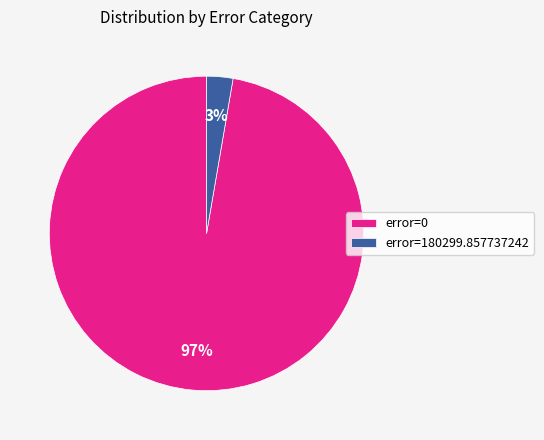

True or false: error=0 accounts for 1% of the total.

False